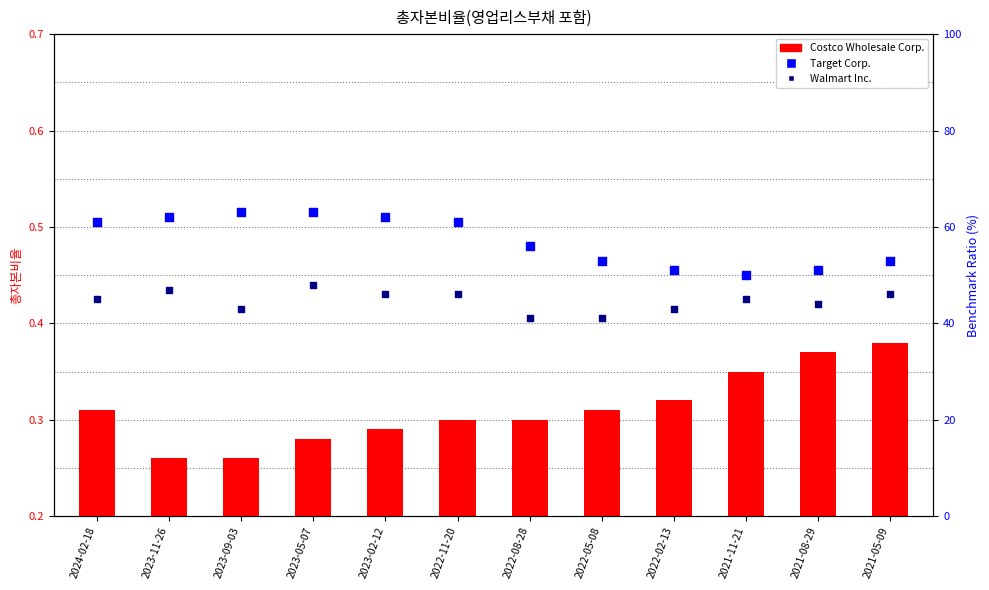

At how many categories does at least one series exceed 24?

12